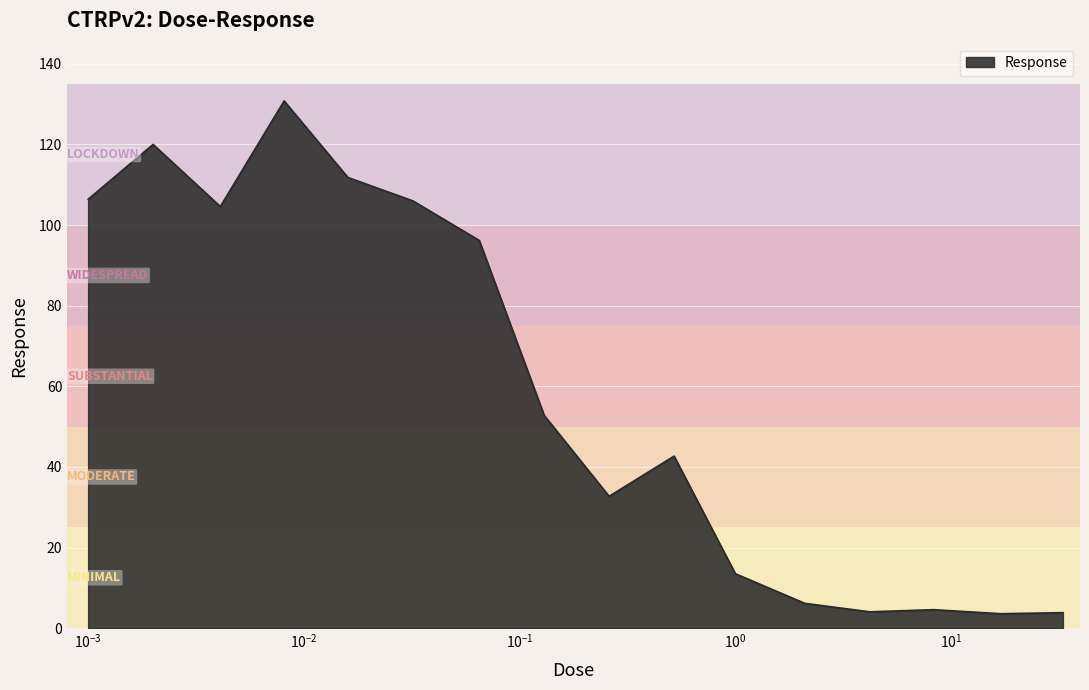

What is the minimum value shown in the chart?

3.6